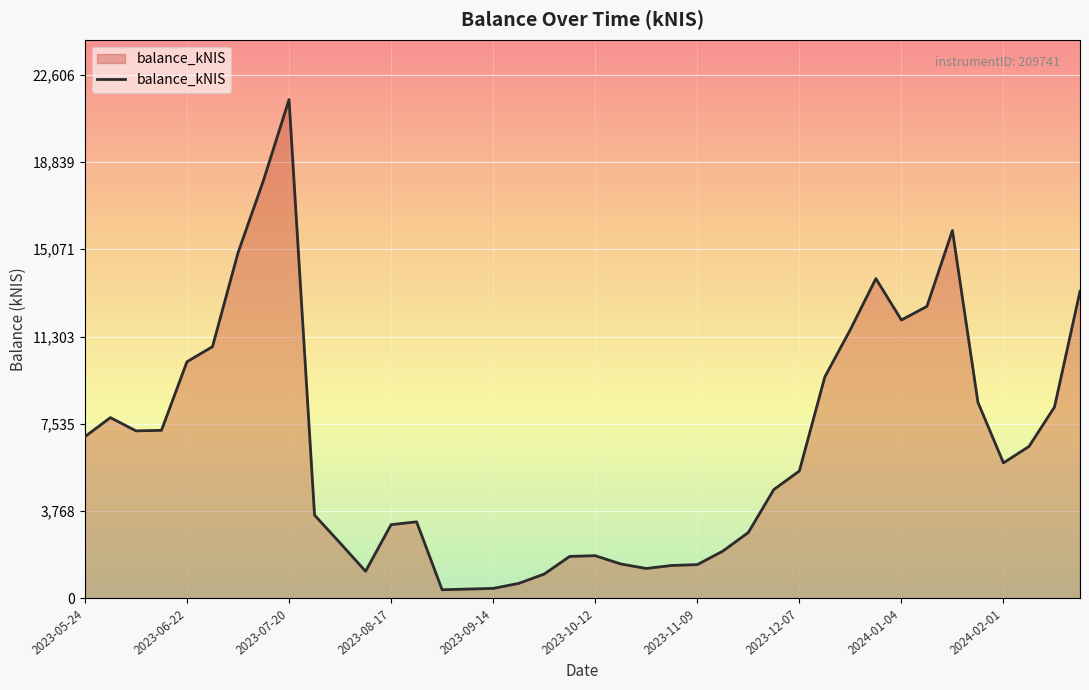

What is the difference between the second highest and minimum values?

17671.8